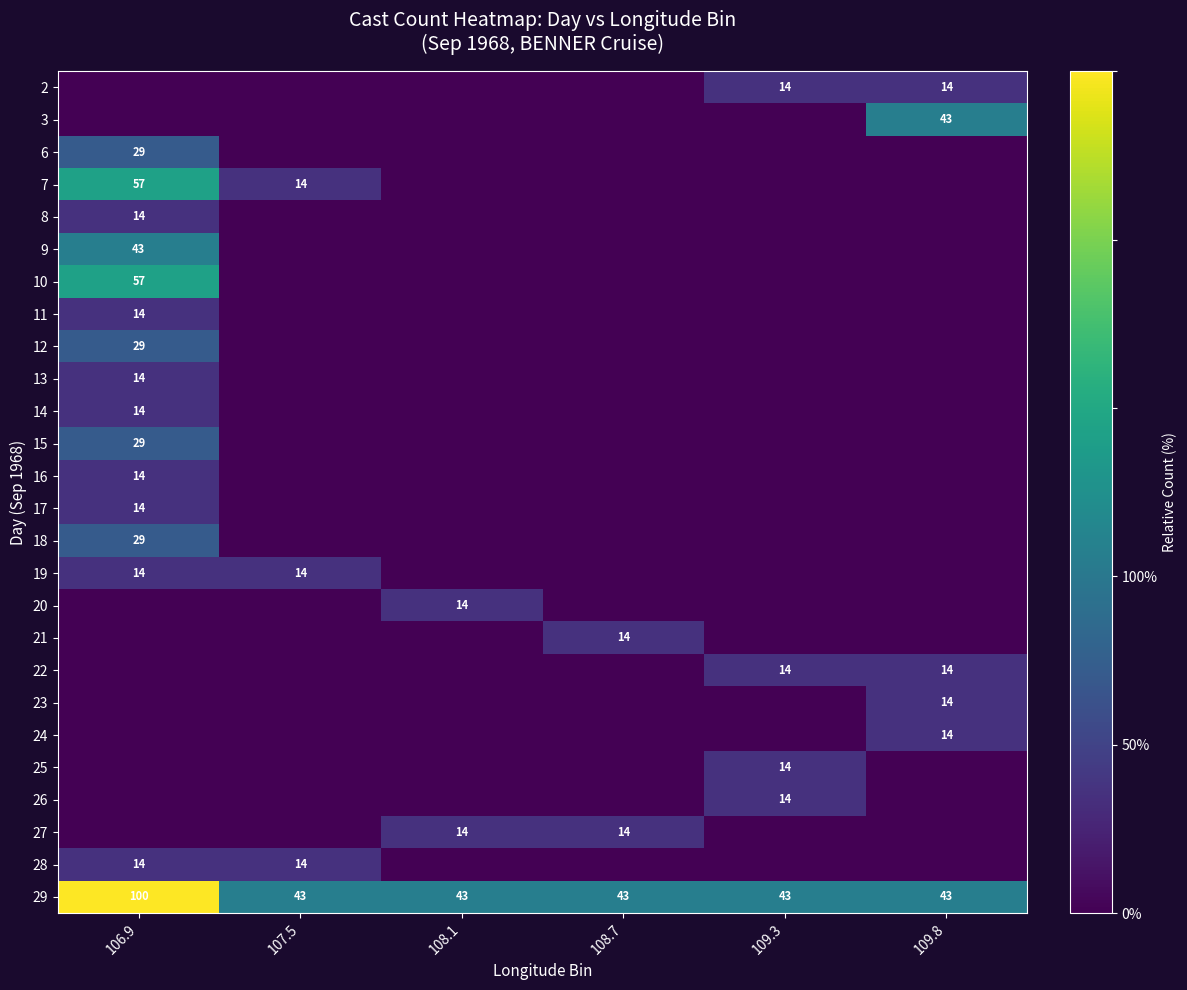

The value of 7 at 106.9 is 35. True or false?

False